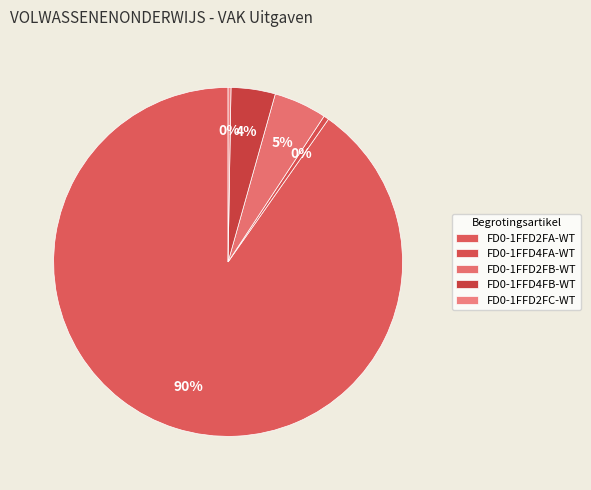

The FD0-1FFD4FB-WT slice represents 4% of the pie. True or false?

True